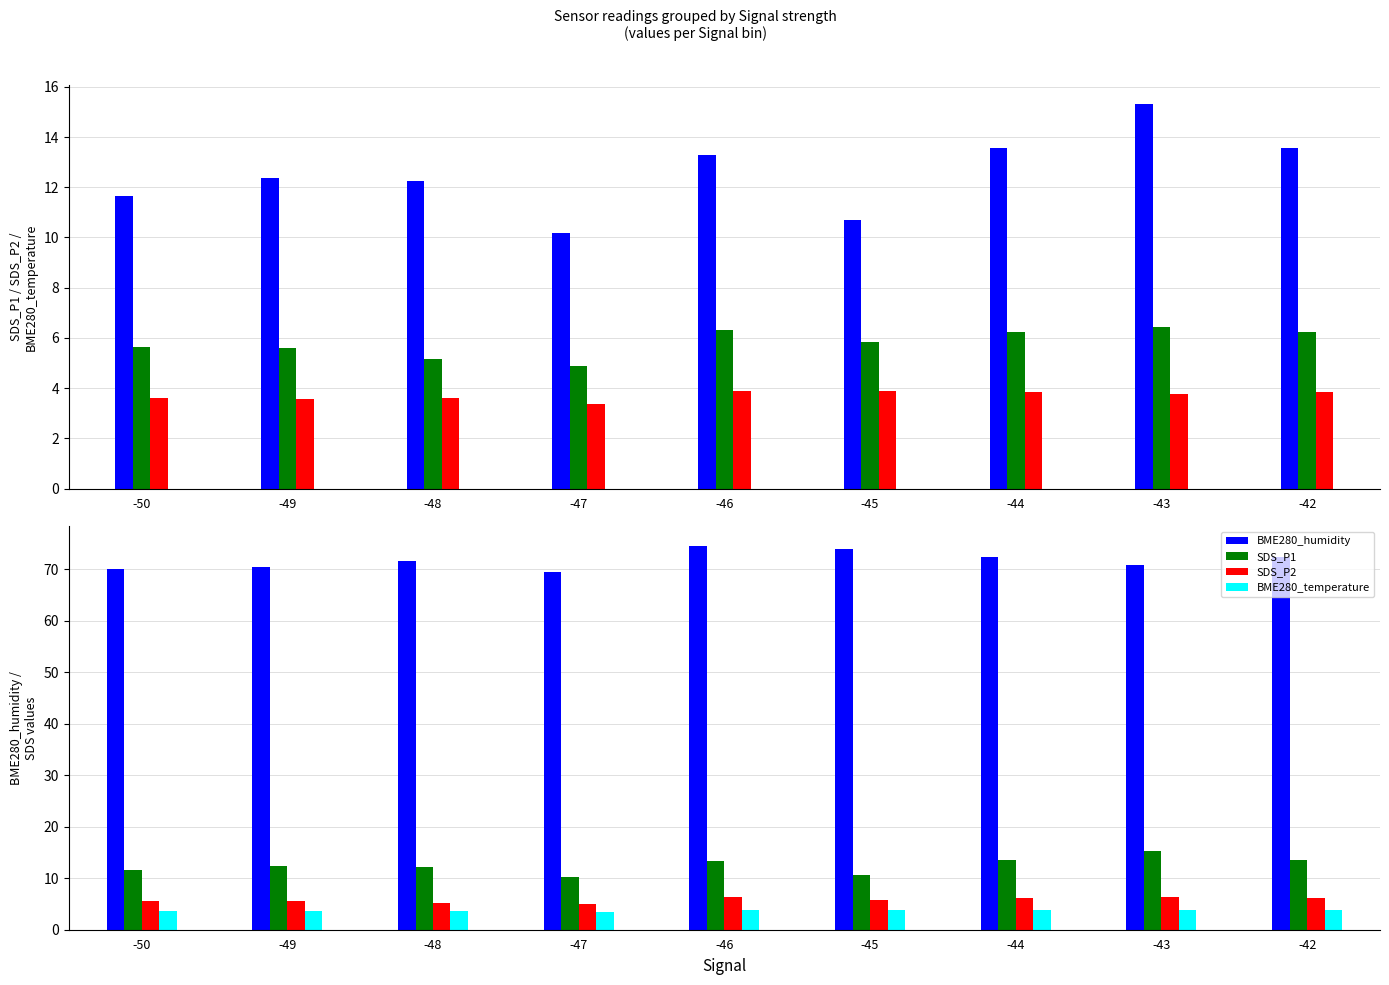

List the labels in order of BME280_humidity value, smallest first.

-47, -50, -49, -43, -48, -44, -42, -45, -46